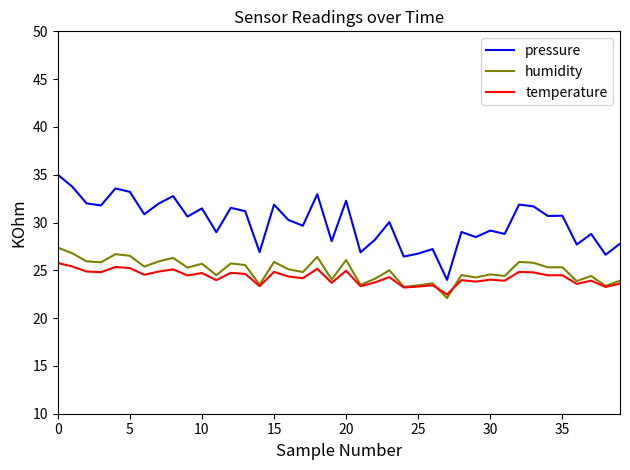

Rank the series by their maximum value, from lowest to highest.

temperature, humidity, pressure